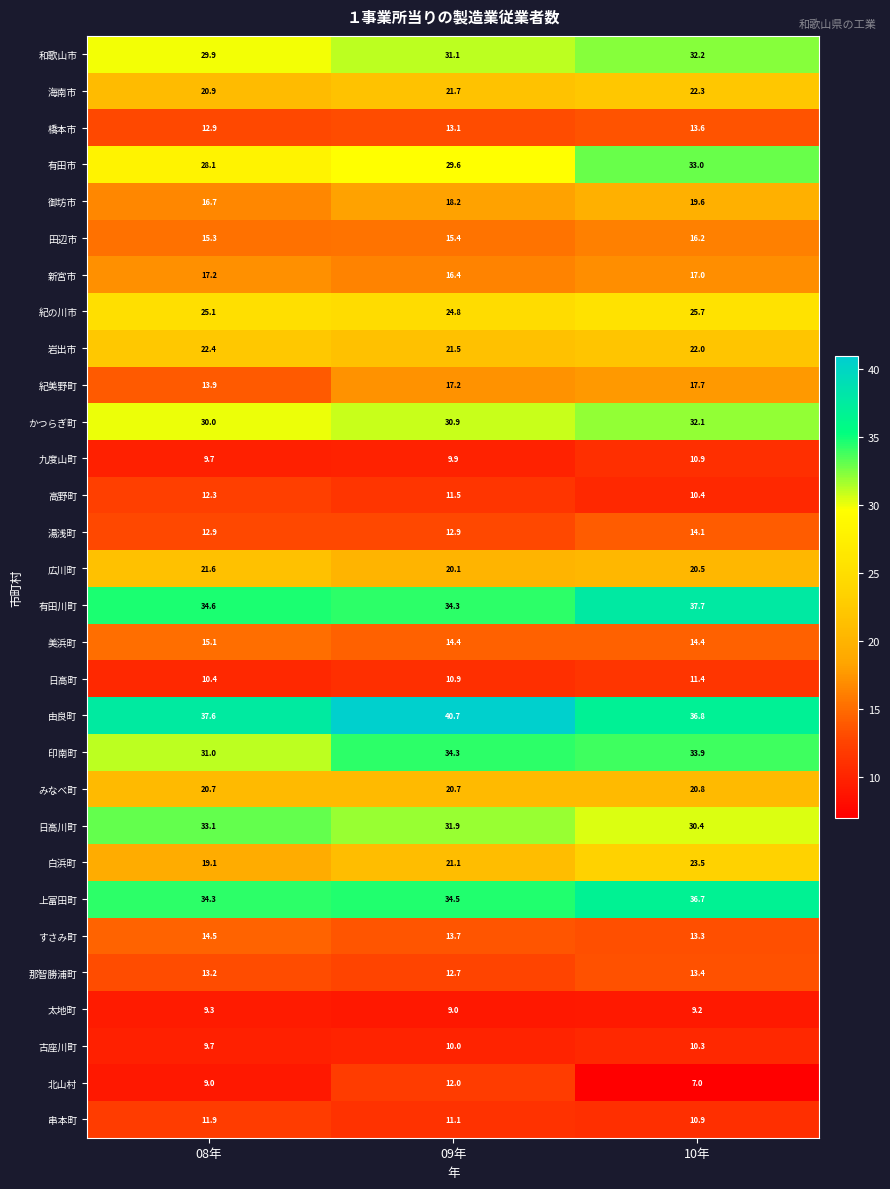

What is the sum of the 古座川町 values at 09年 and 08年?

19.7